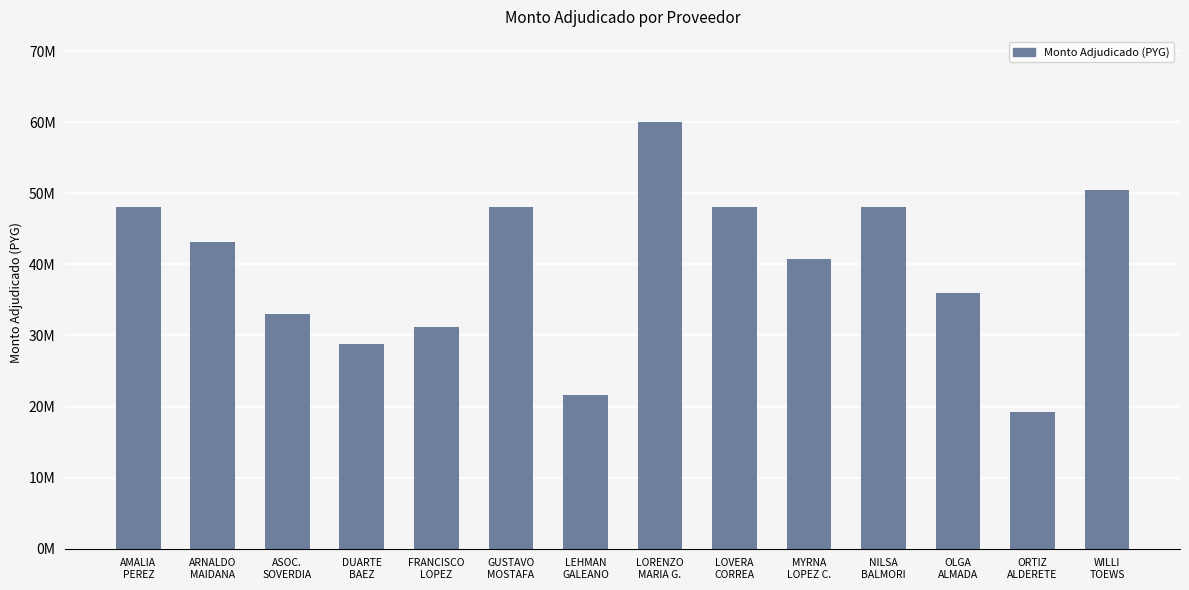

Does the chart contain any negative values?

No